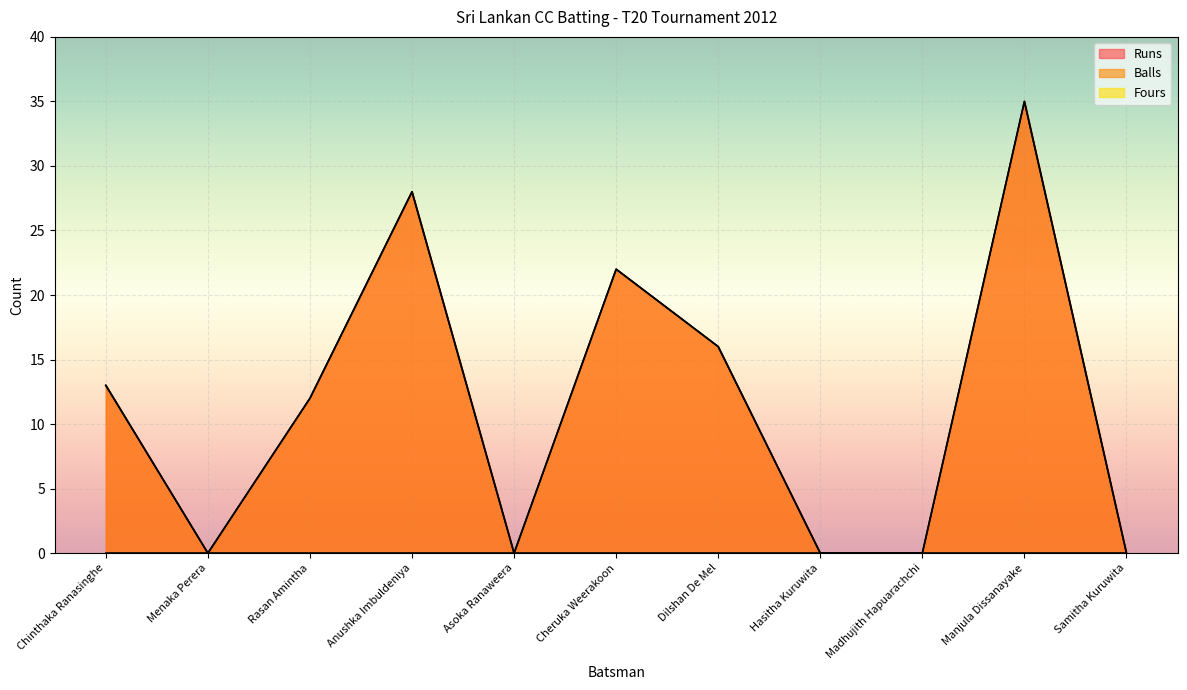

Which series has the largest total across all categories?

Runs